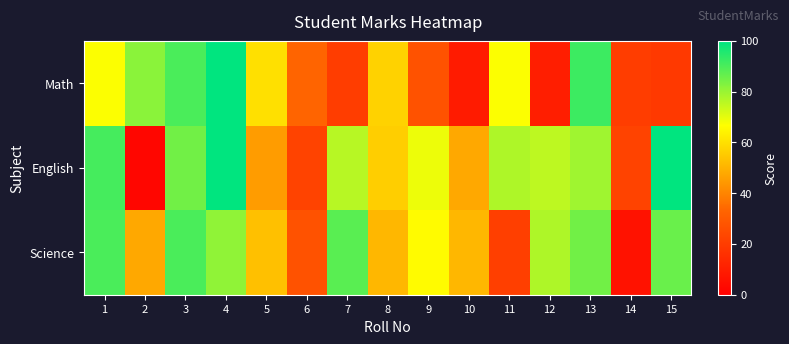

Reading right to left, what are all the values shown in this chart?

Math: 15=19	14=20	13=92	12=10	11=67	10=9	9=27	8=57	7=20	6=33	5=60	4=100	3=90	2=82	1=67
English: 15=100	14=22	13=79	12=75	11=77	10=48	9=69	8=56	7=76	6=22	5=45	4=100	3=85	2=2	1=91
Science: 15=86	14=6	13=85	12=77	11=21	10=51	9=66	8=51	7=88	6=27	5=53	4=81	3=90	2=48	1=90